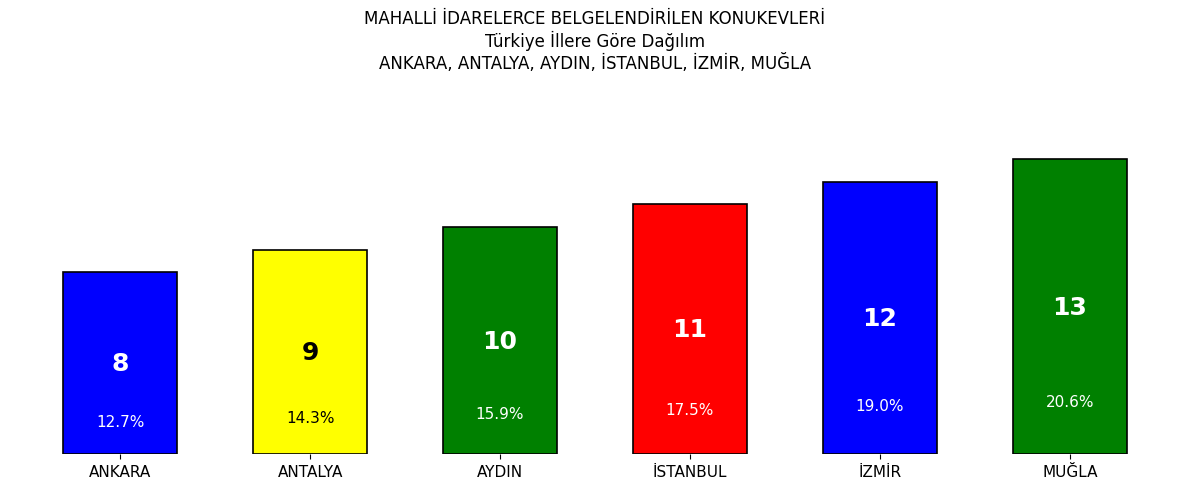

Reading right to left, transcribe all the data shown in this chart.

13	12	11	10	9	8